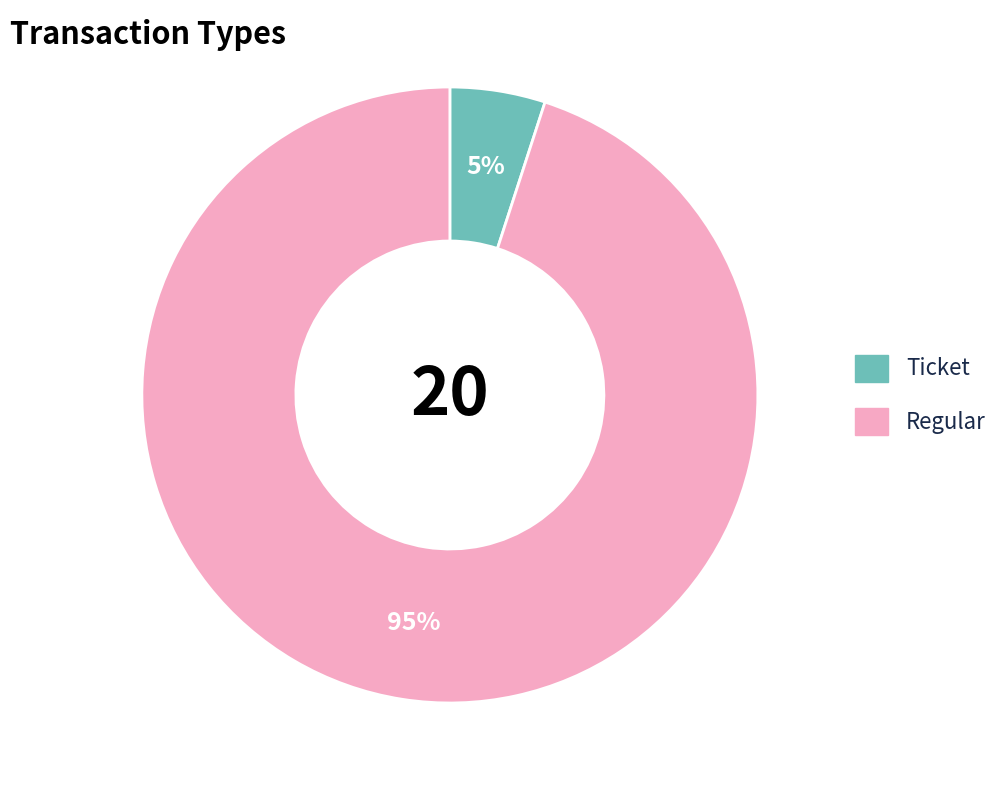

To the nearest percent, what is the difference between the largest and smallest slice percentages?

90%